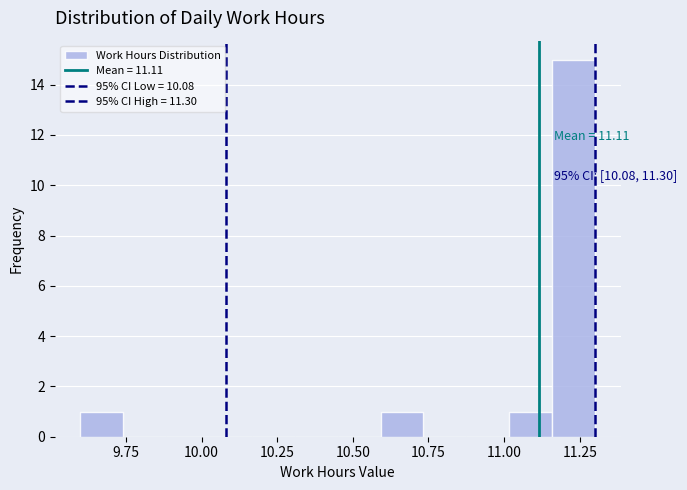

Around what value on the x-axis is the tallest bar? Give the approximate position of its centre, as read against the axis.

11.25